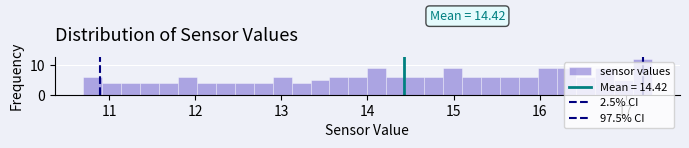

Read against the x-axis, roughly where is the centre of the tallest bar?

17.2